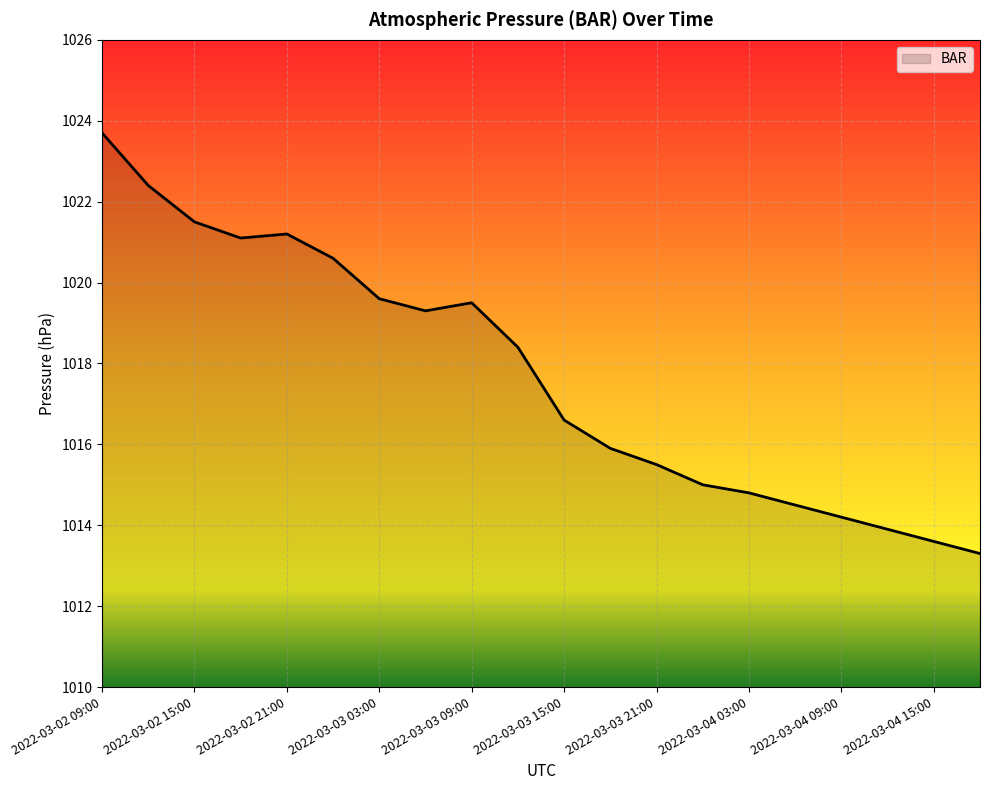

What is the smallest value displayed?

1013.3